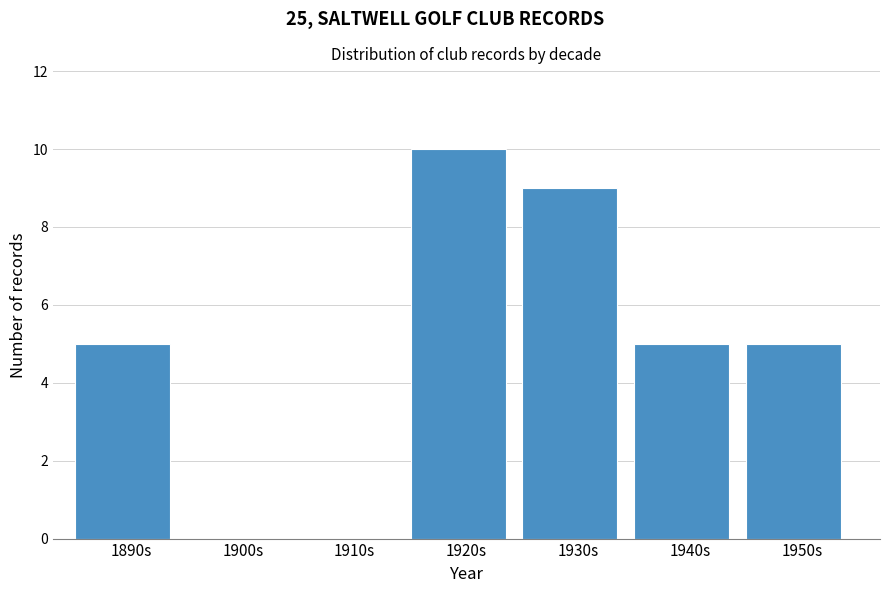

Reading left to right, list all the values displayed in this chart.

1890s=5	1900s=0	1910s=0	1920s=10	1930s=9	1940s=5	1950s=5